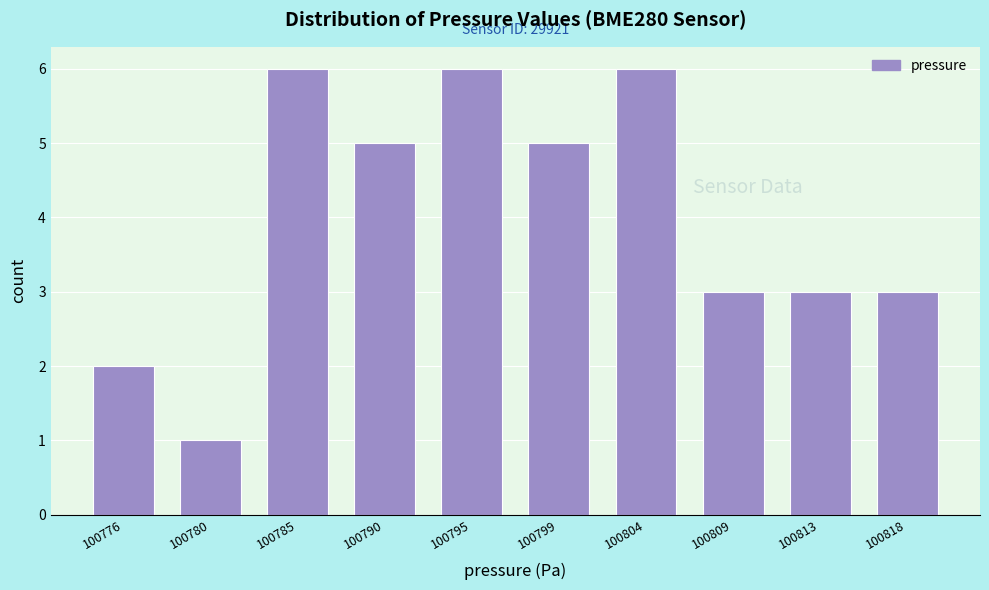

Reading right to left, what are all the values shown in this chart?

3	3	3	6	5	6	5	6	1	2